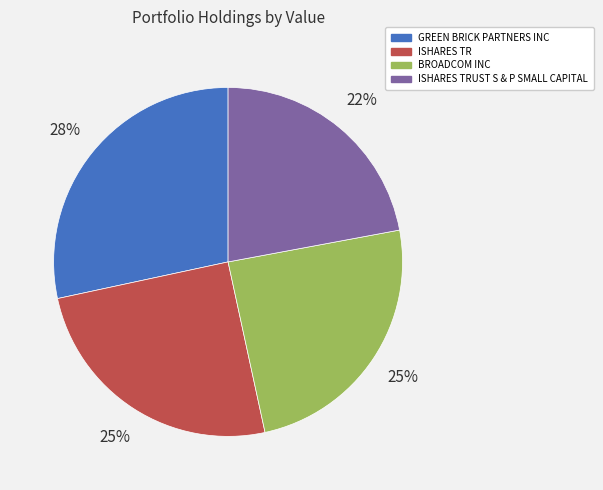

To the nearest percent, what percentage of the pie is ISHARES TRUST S & P SMALL CAPITAL?

22%